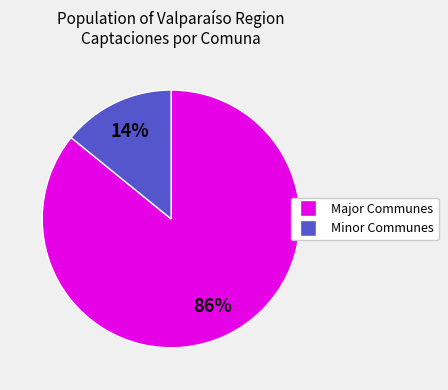

To the nearest percent, what is the average slice percentage?

50%